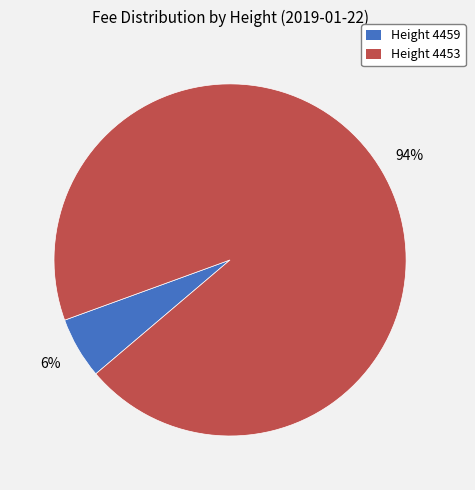

How many slices are in this pie chart?

2